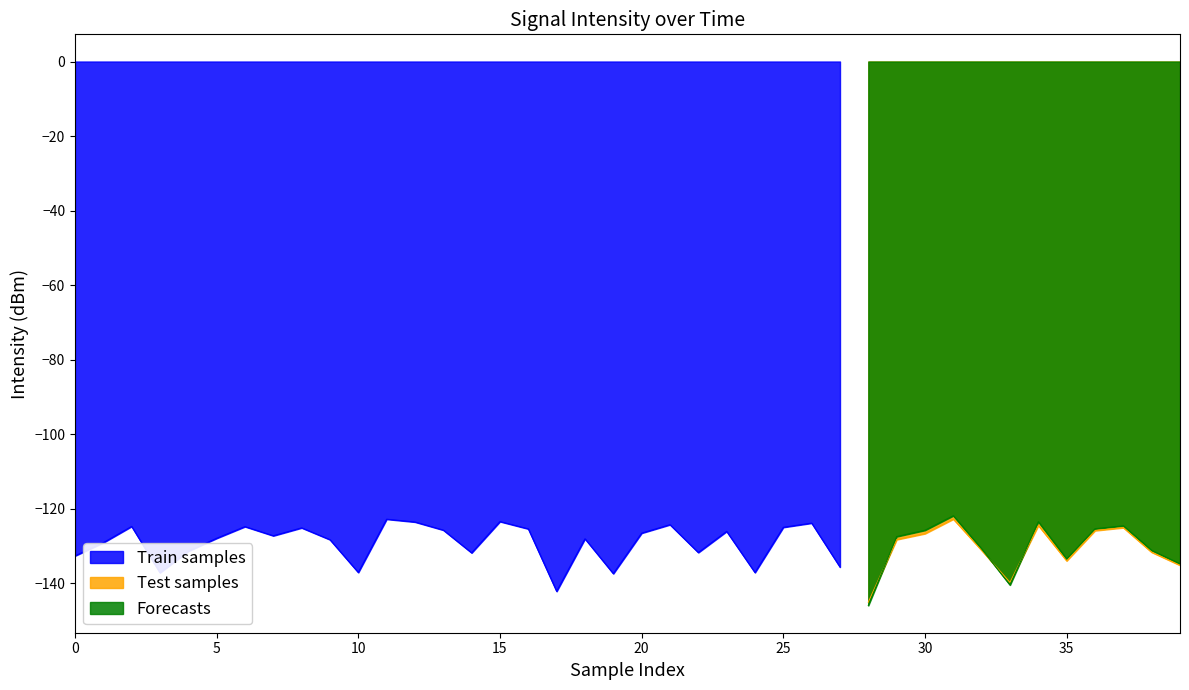

The value of Test samples at 2 is -50.0. True or false?

False